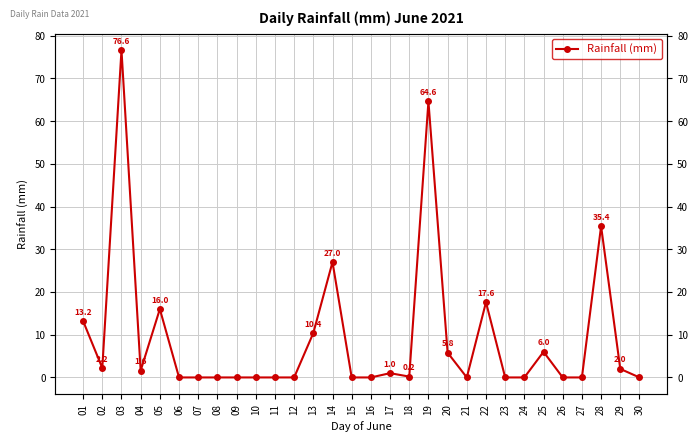

Which category has the highest value across all series?

03